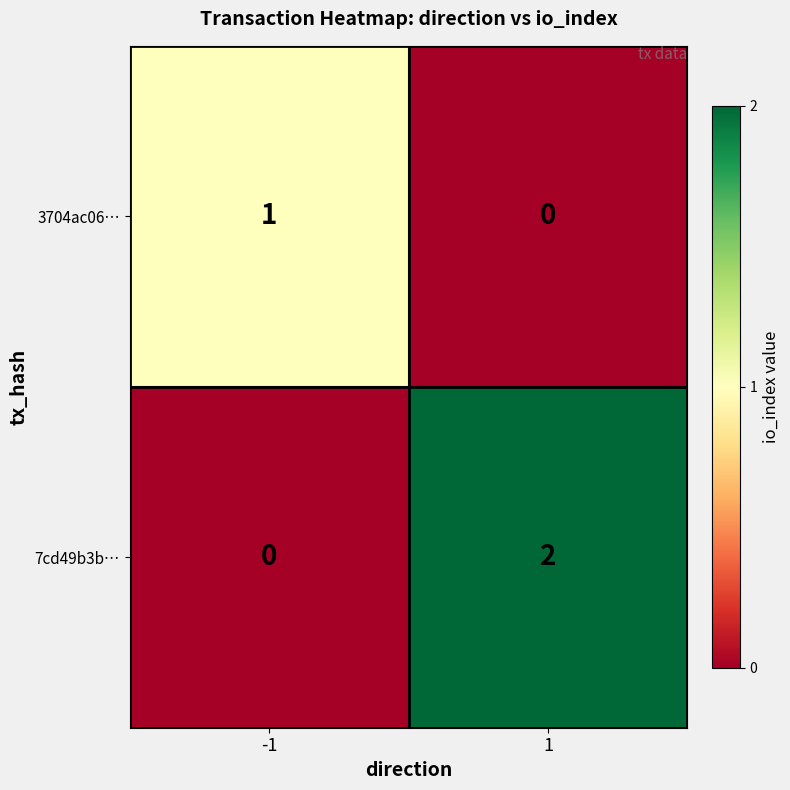

What is the total value across all series at -1?

1